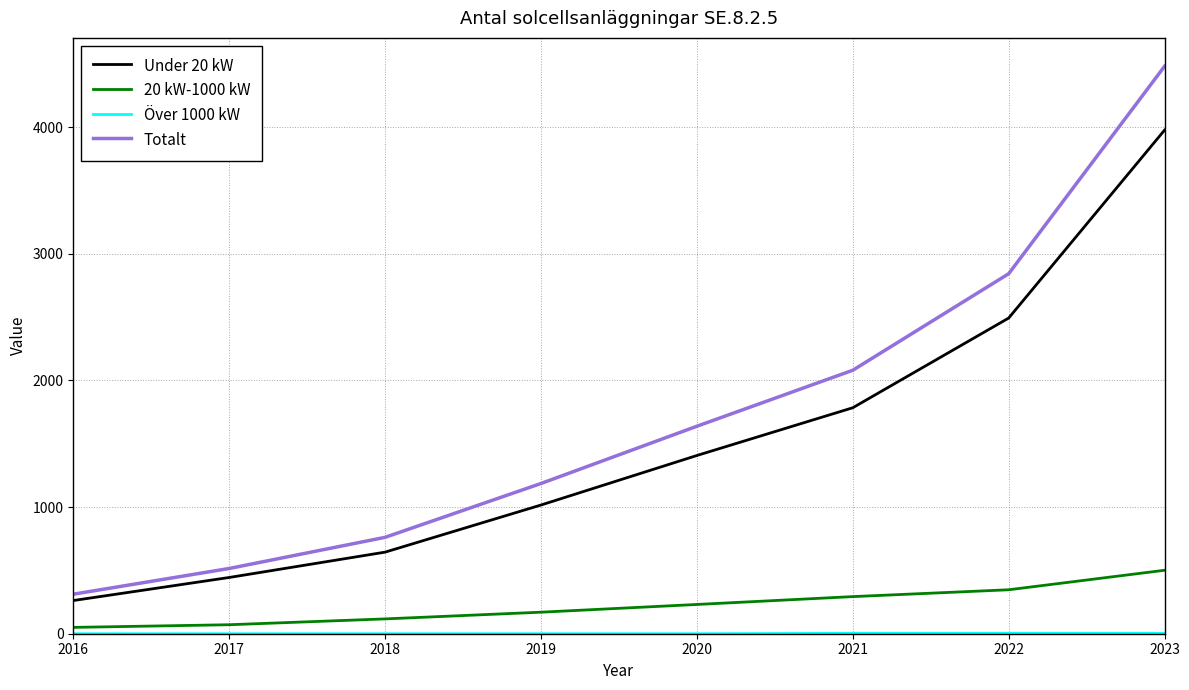

At which category is the sum across all series the highest?

2023